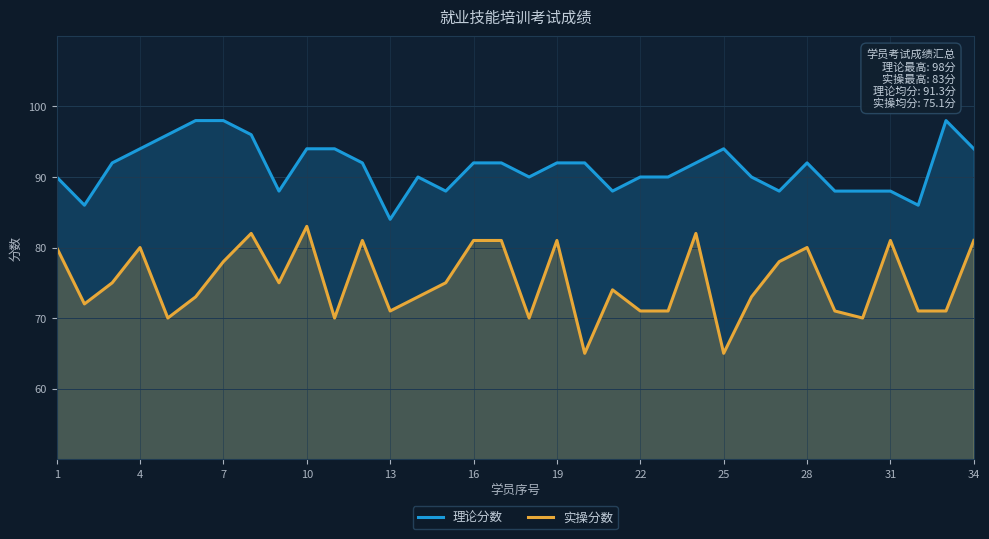

Rank the series by their maximum value, from lowest to highest.

实操分数, 理论分数